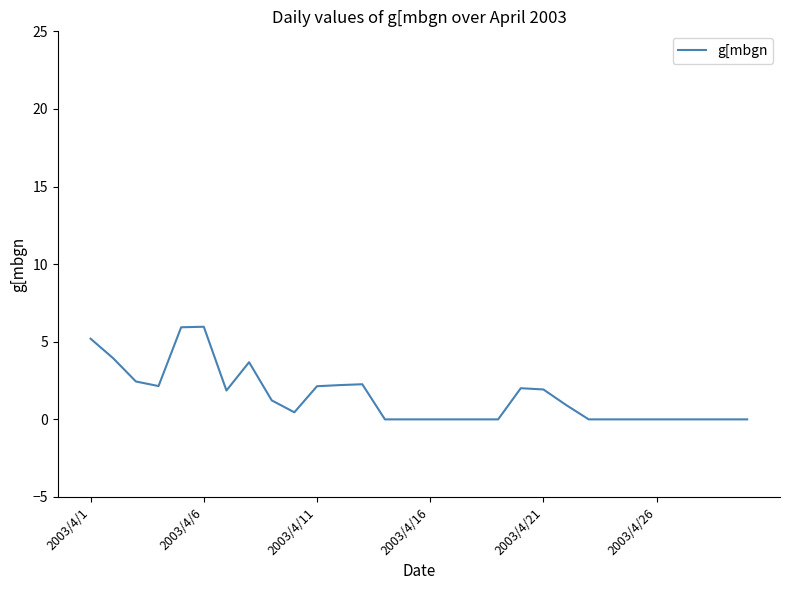

How many lines are shown in the chart?

1